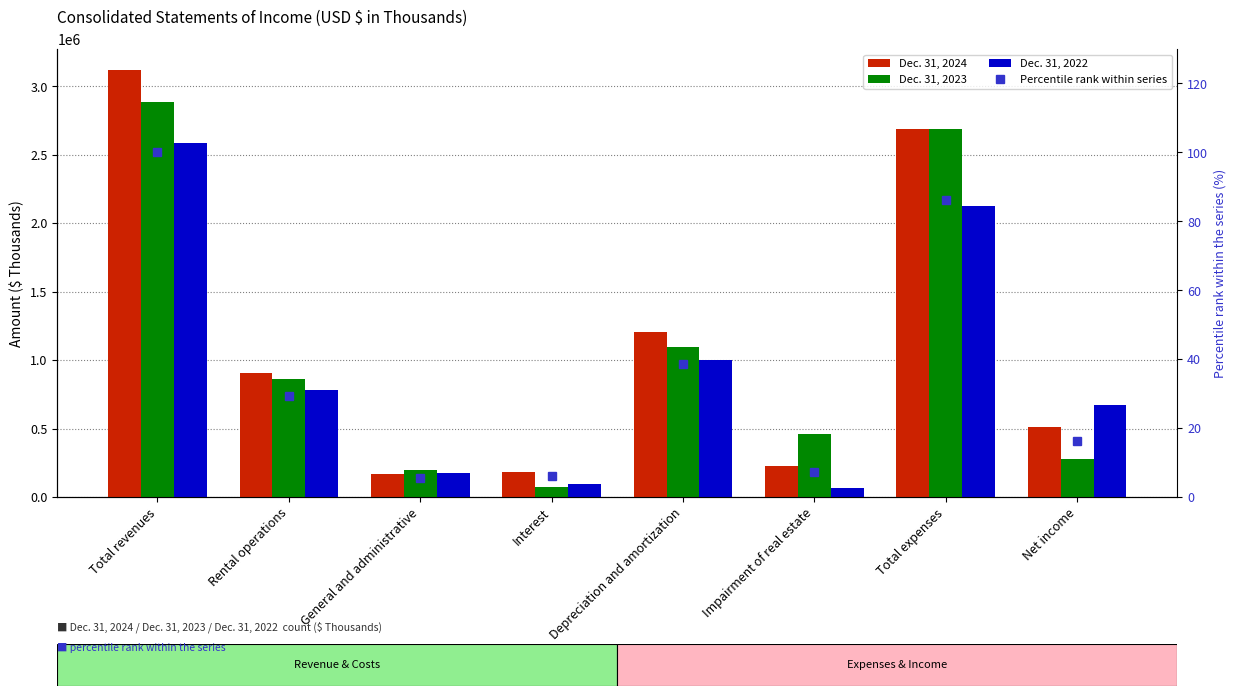

List the series in order of their peak value, lowest first.

Percentile rank within series, Dec. 31, 2022, Dec. 31, 2023, Dec. 31, 2024